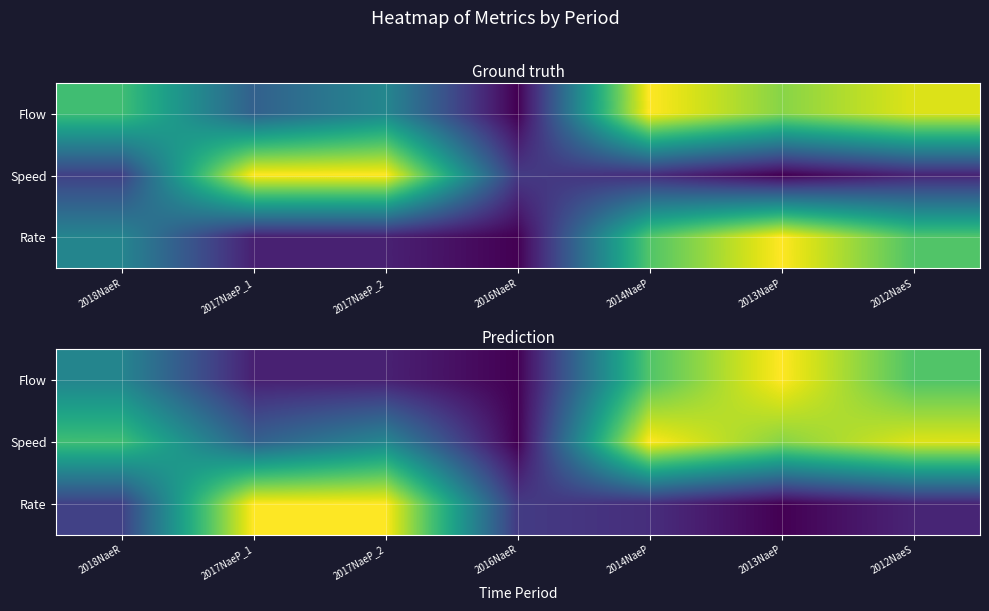

At how many categories does at least one series exceed 0?

7